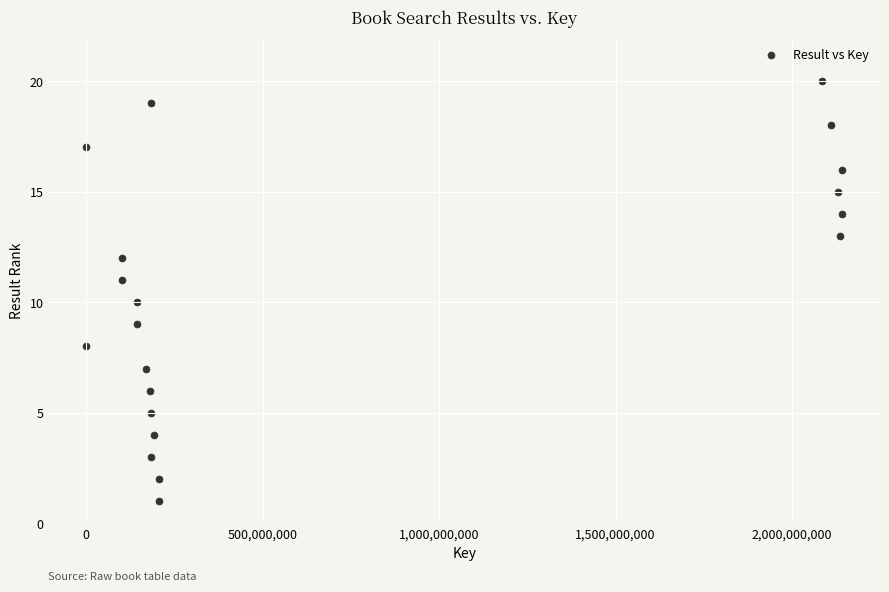

What is the range of X values (max minus min)?

2142387143